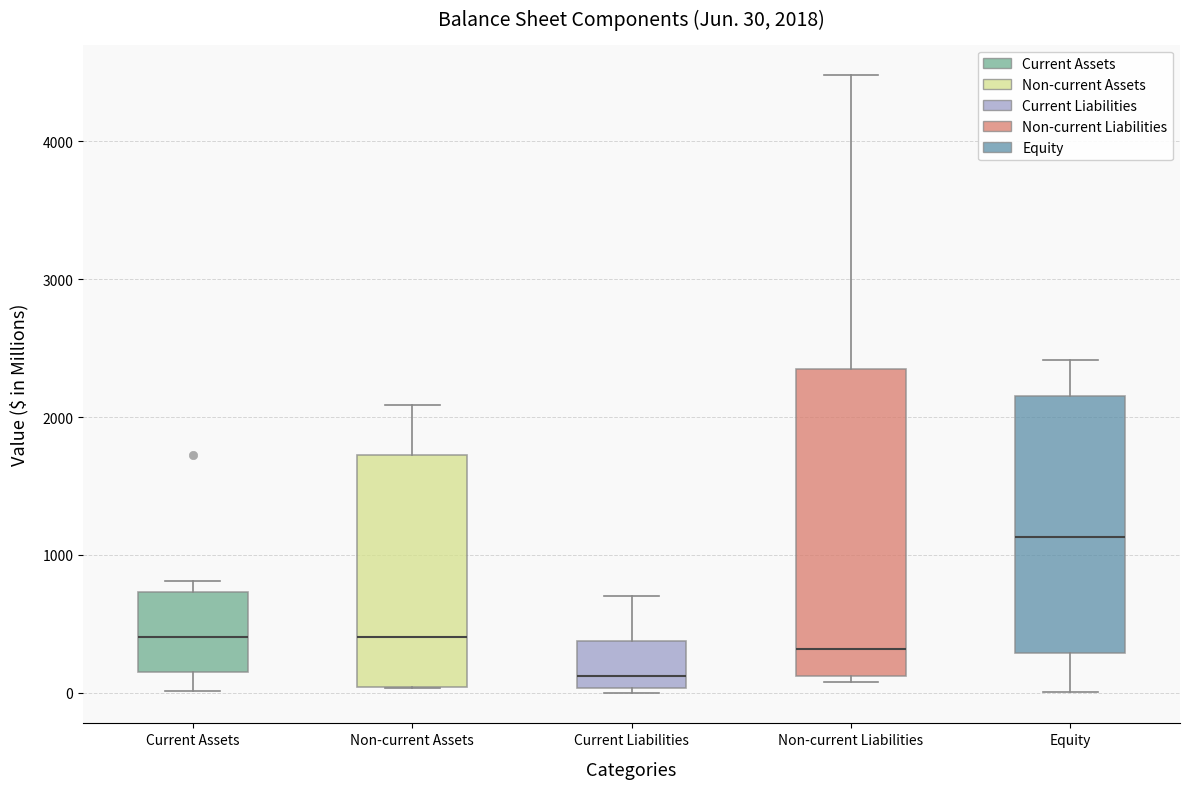

Which box is the tallest, from its lower edge to its upper edge?

Non-current Liabilities